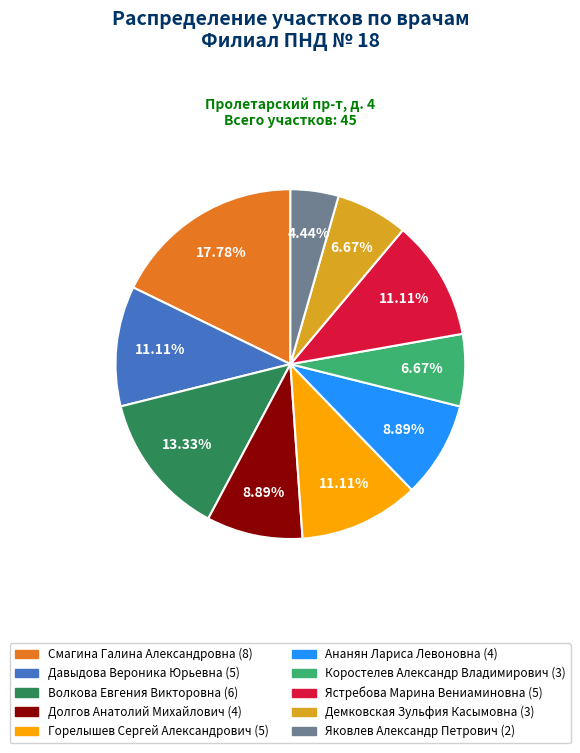

To the nearest percent, what portion does Демковская Зульфия Касымовна represent?

7%